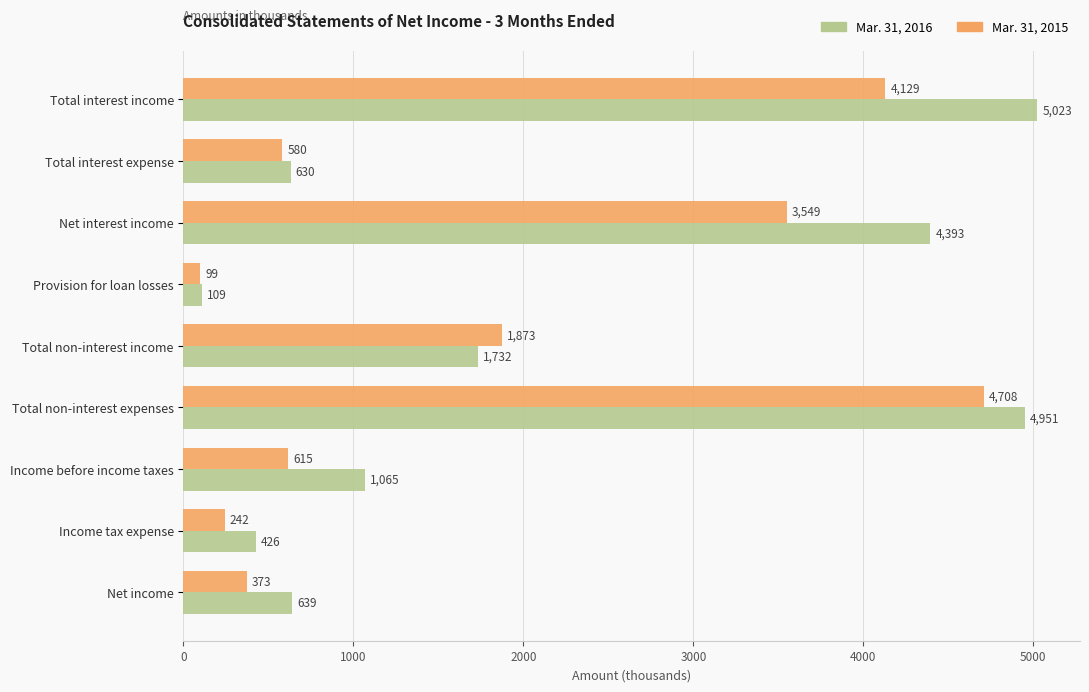

True or false: Mar. 31, 2015 has a value of 1873 at Total non-interest income.

True